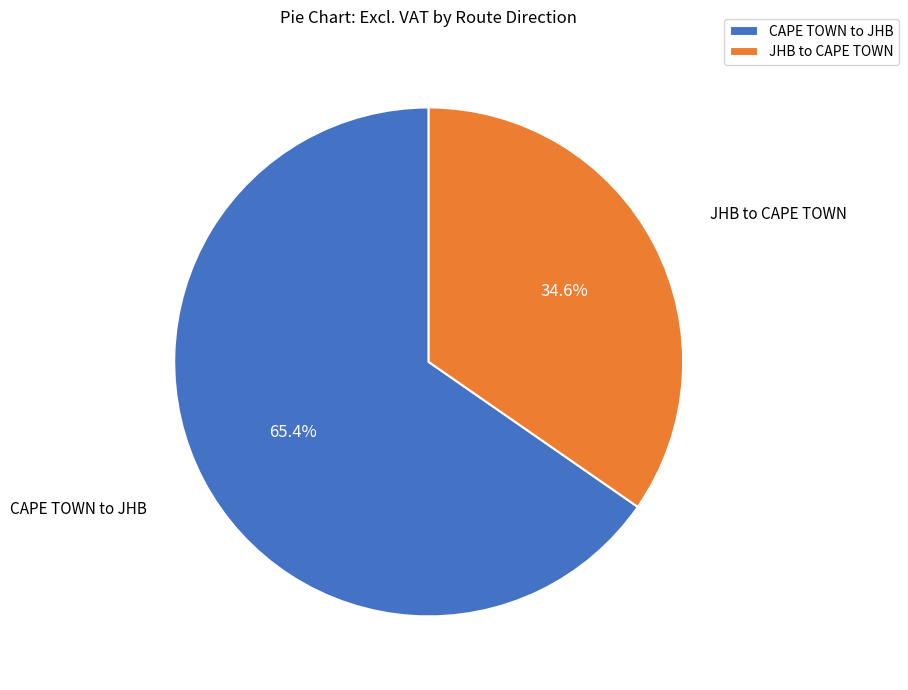

Between JHB to CAPE TOWN and CAPE TOWN to JHB, which is larger?

CAPE TOWN to JHB